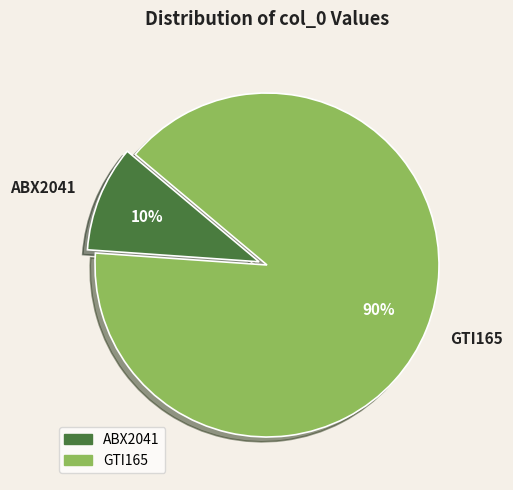

How many segments does this pie chart have?

2